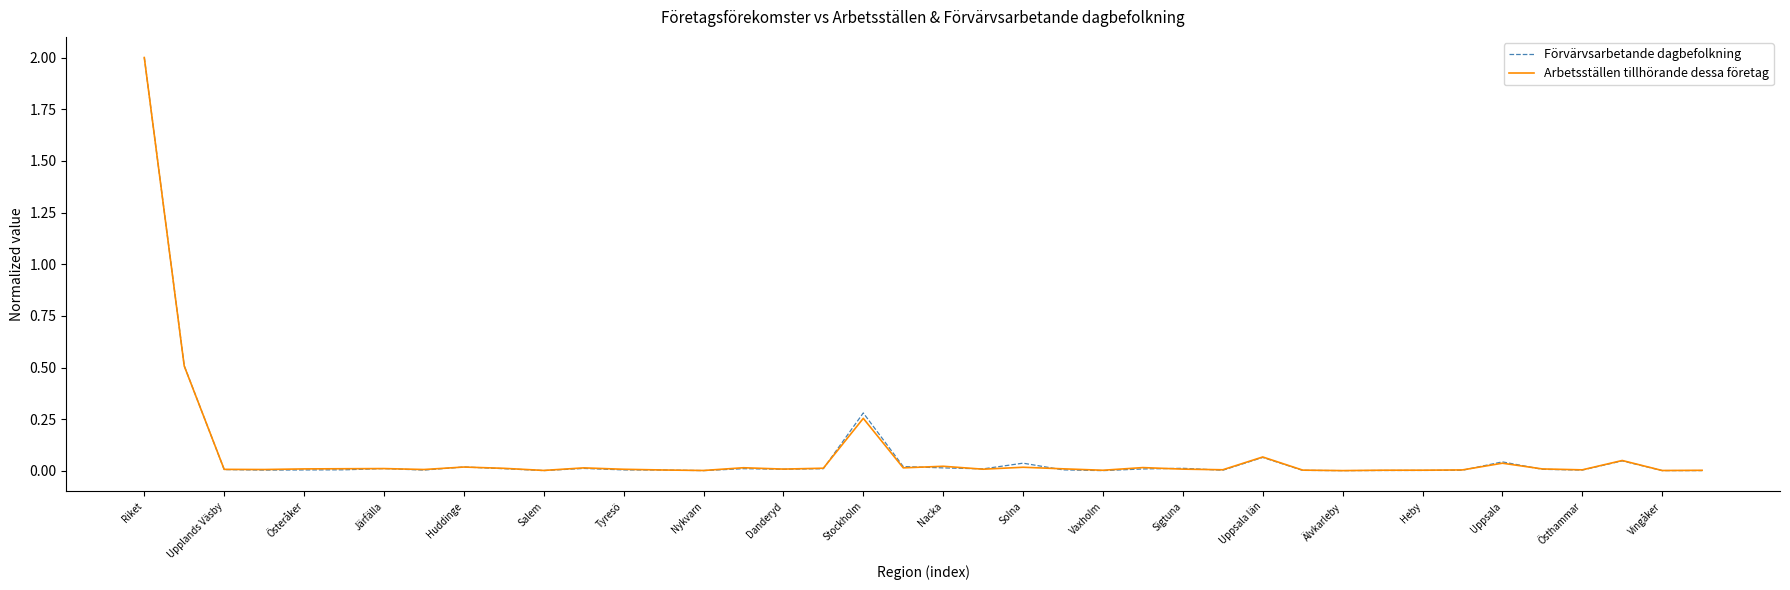

Which series has the widest spread of values?

Förvärvsarbetande dagbefolkning